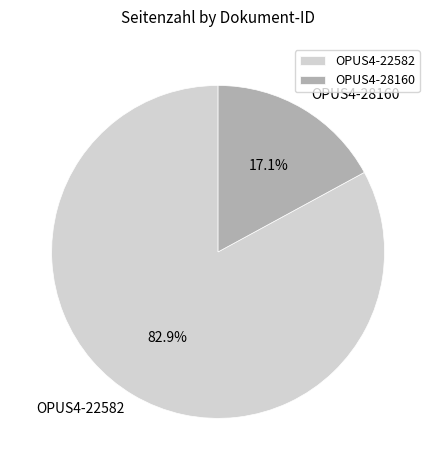

Rank the categories by value from lowest to highest.

OPUS4-28160, OPUS4-22582